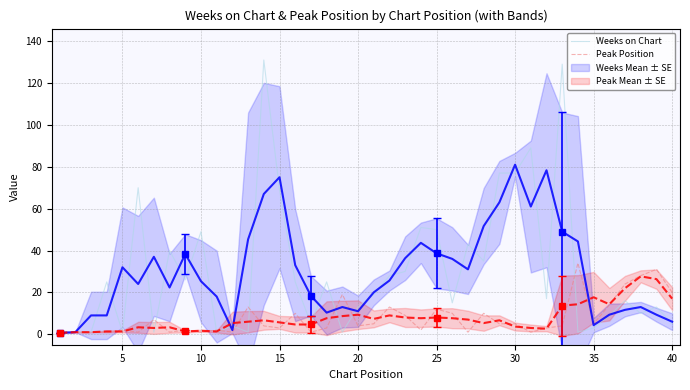

In Weeks on Chart, how many points are lower than both neighbors (excluding endpoints)?

12